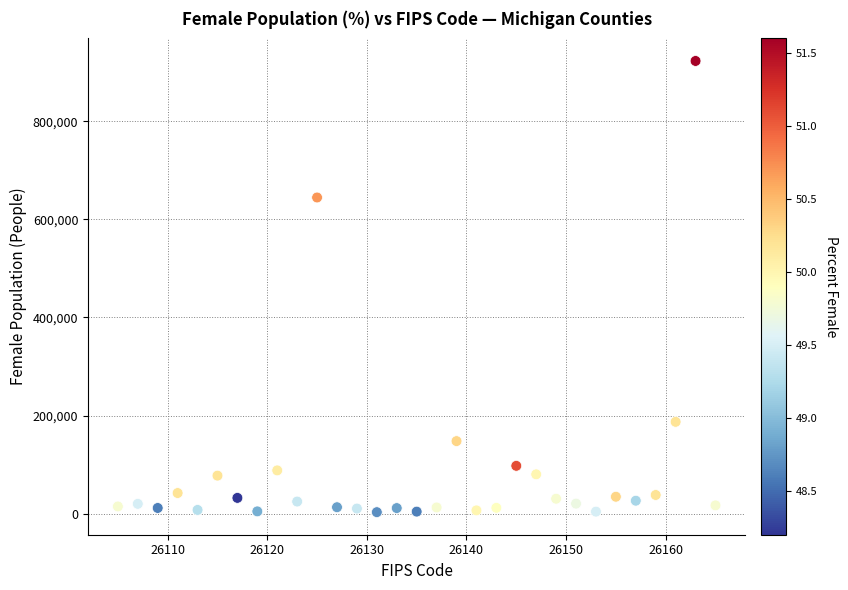

What is the range of Y values (max minus min)?

920361